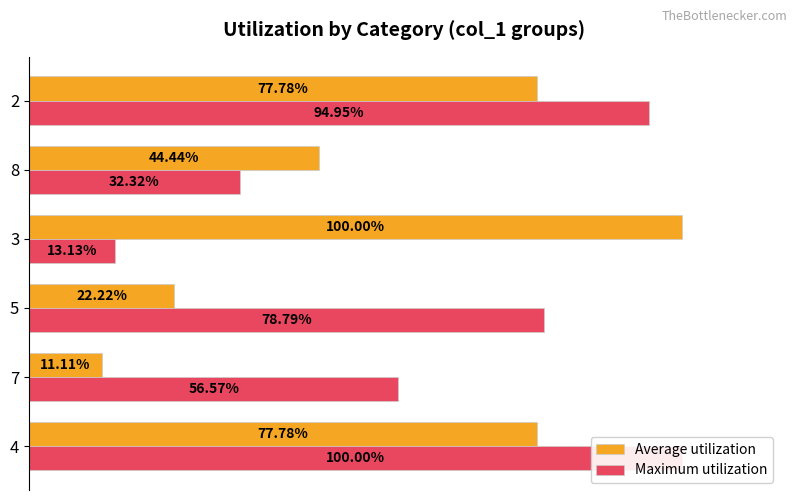

Between 7 and 2, which series saw the biggest shift?

Average utilization